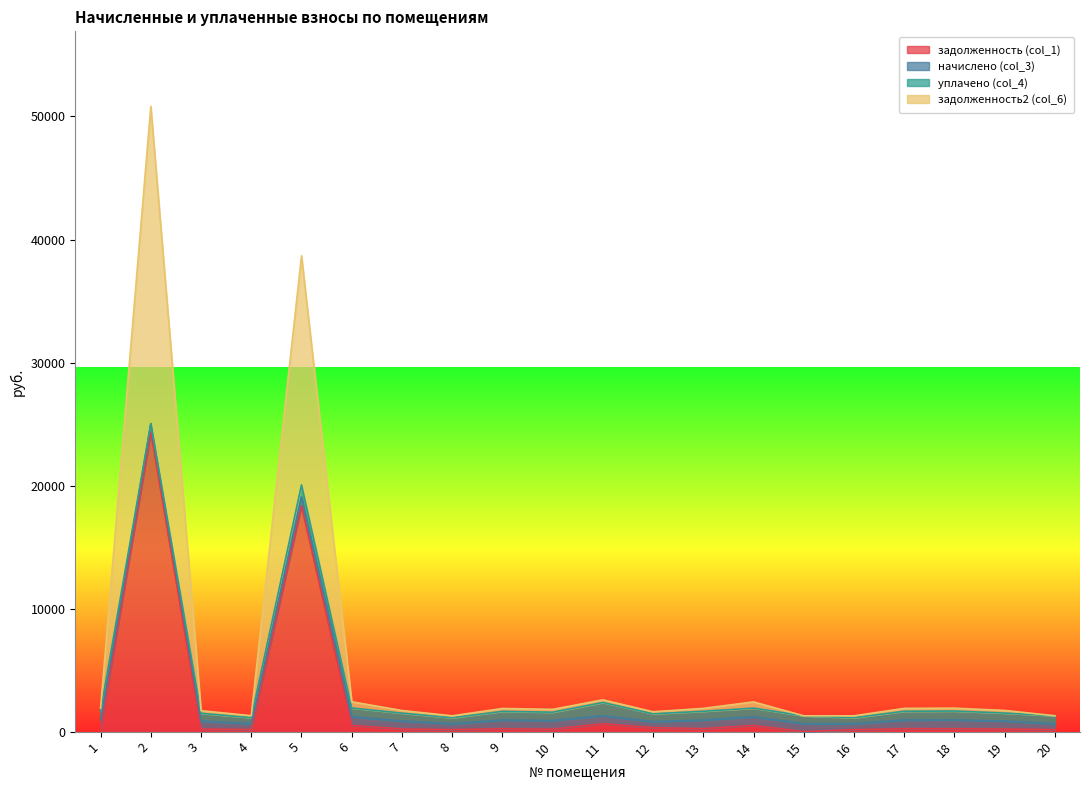

What is the value of the задолженность2 (col_6) point at the 9th from the left?

1882.6